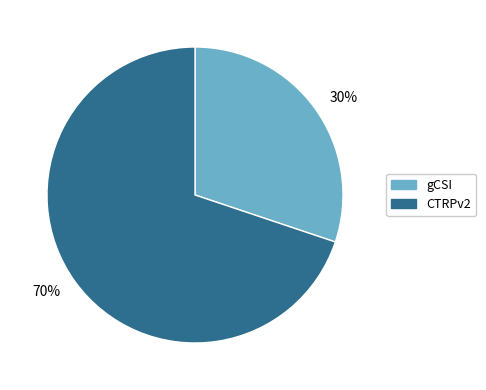

Combined, do gCSI and CTRPv2 account for over 50%?

Yes